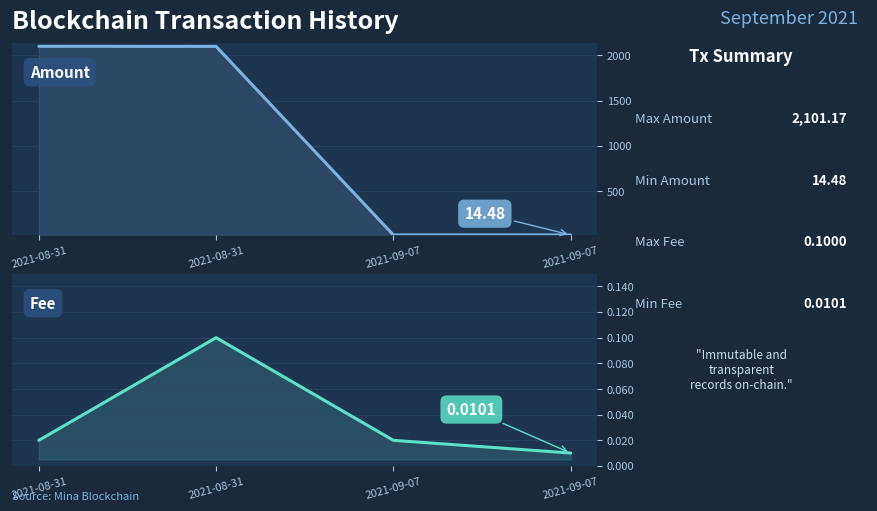

True or false: Fee has a value of 0.0 at 2021-09-07.

False